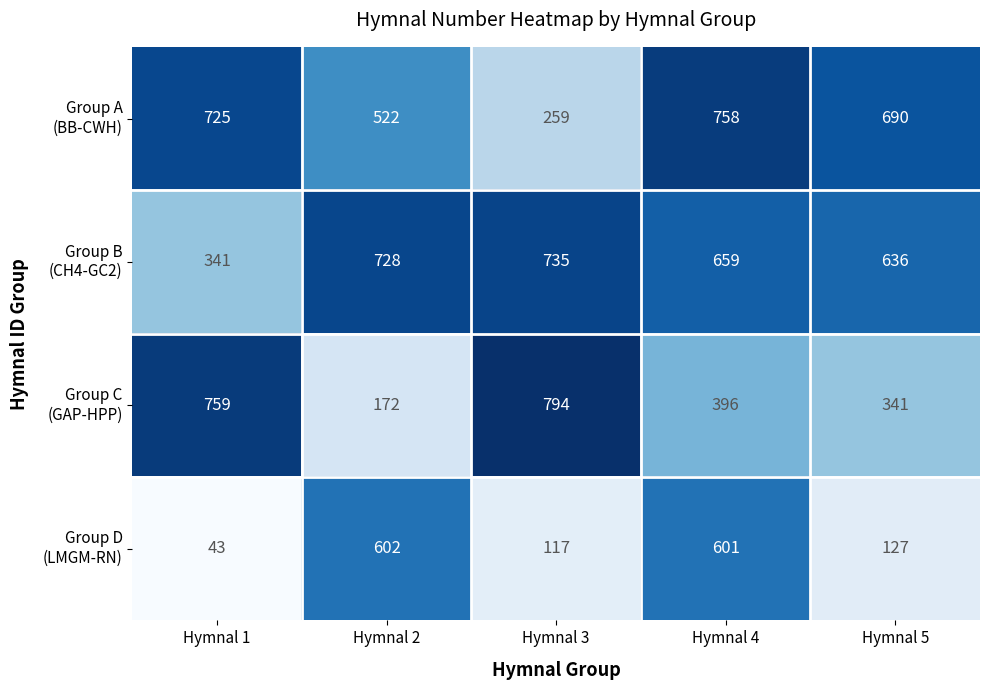

What is the greatest value displayed?

794